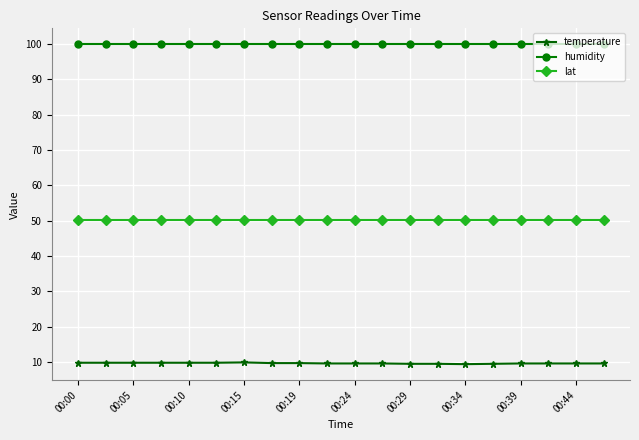

Does the chart have visible grid lines?

Yes